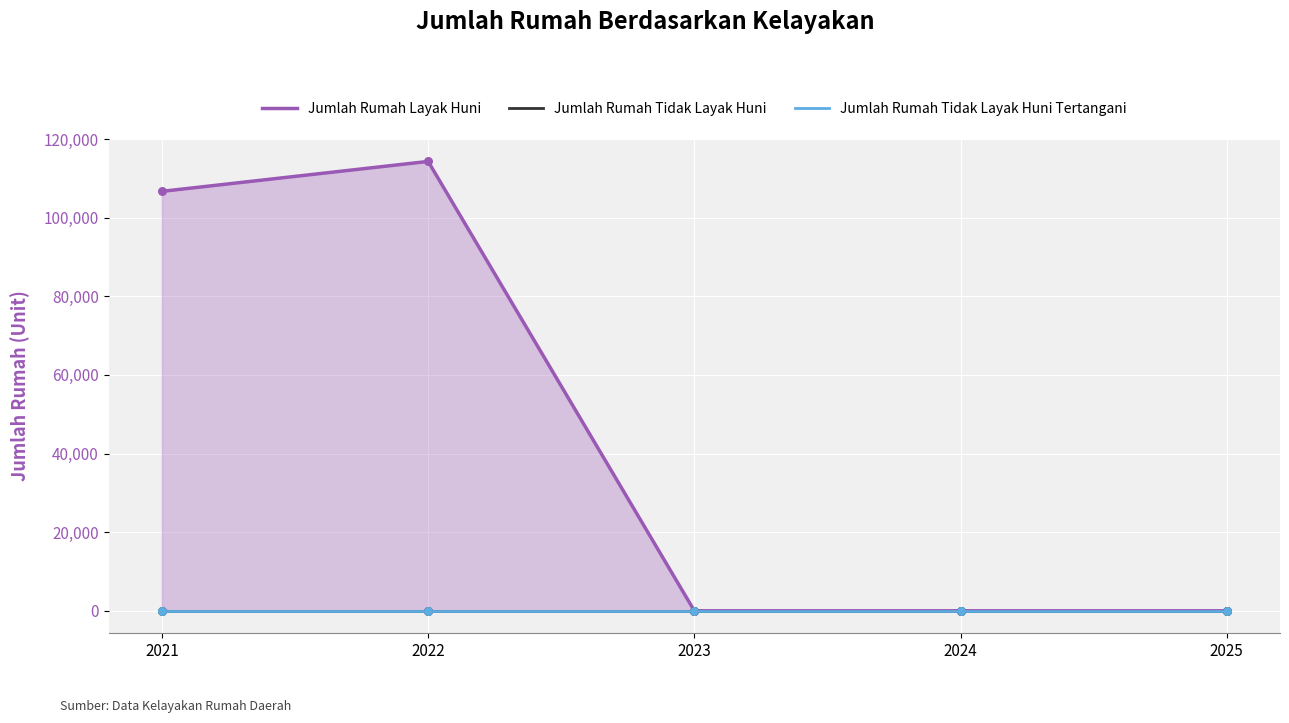

At which category is the sum across all series the highest?

2022